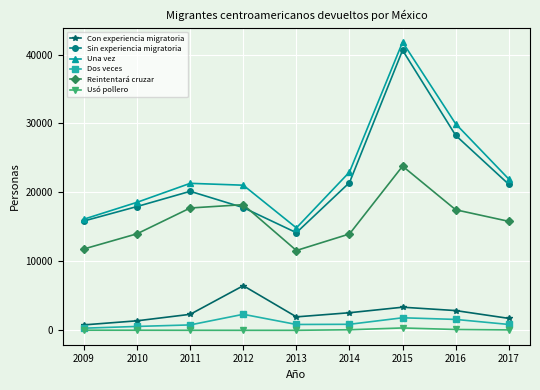

Is the value of Dos veces at 2014 greater than the value of Sin experiencia migratoria at 2014?

No